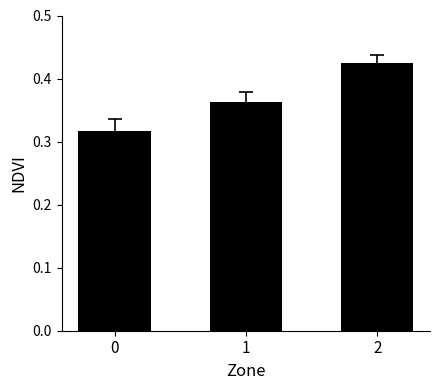

The value at 1 is 0.6. True or false?

False